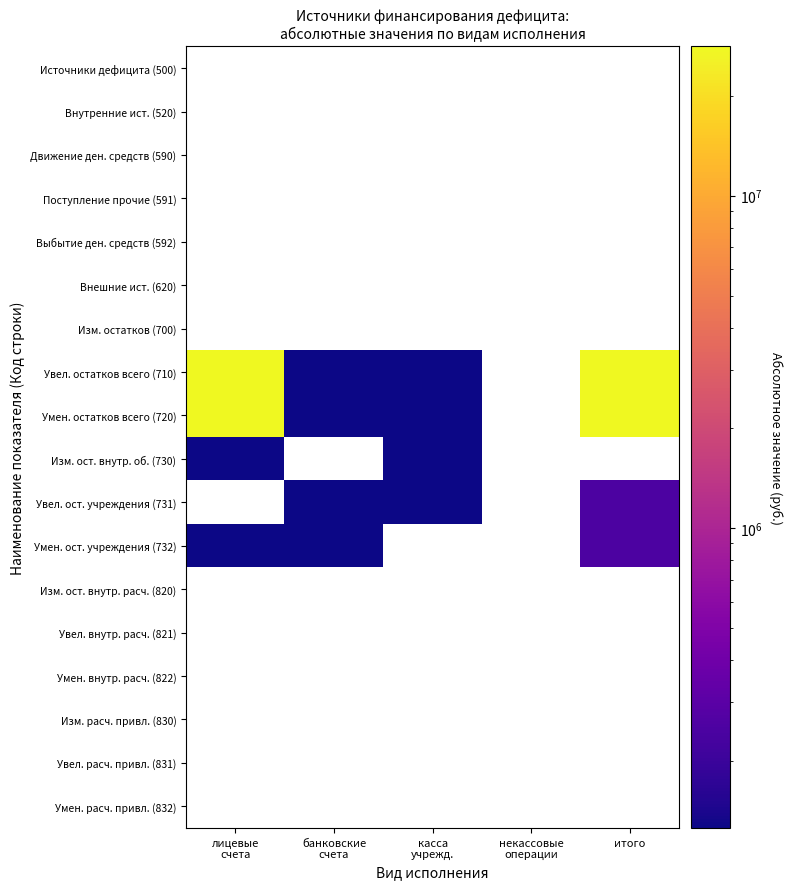

What is the difference between the second highest and minimum values in the Умен. остатков всего (720) series?

27991251.1